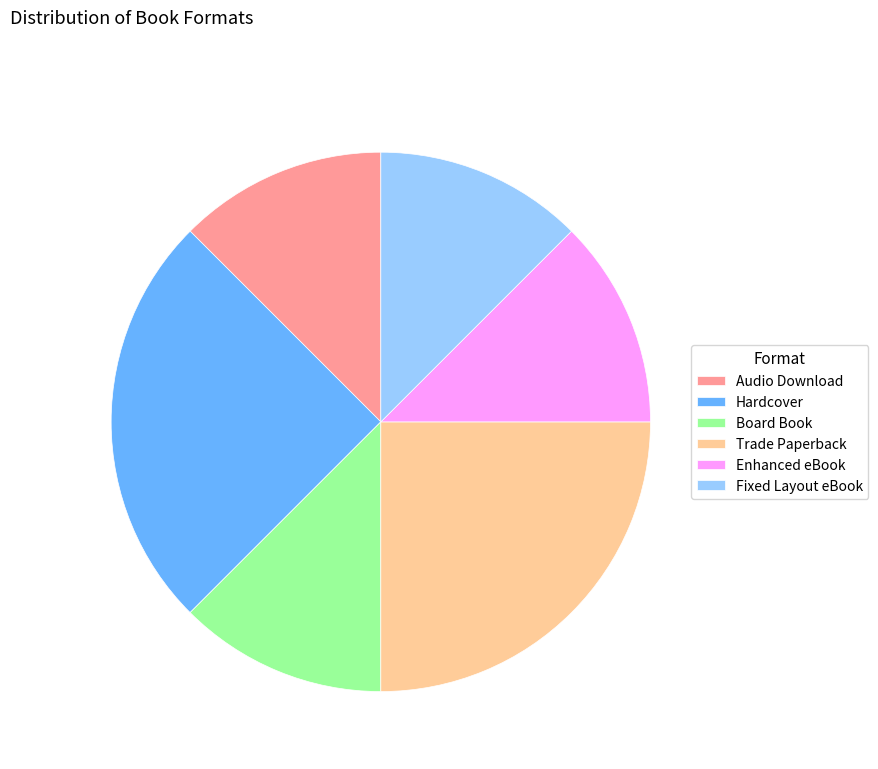

The Enhanced eBook slice represents 12% of the pie. True or false?

True